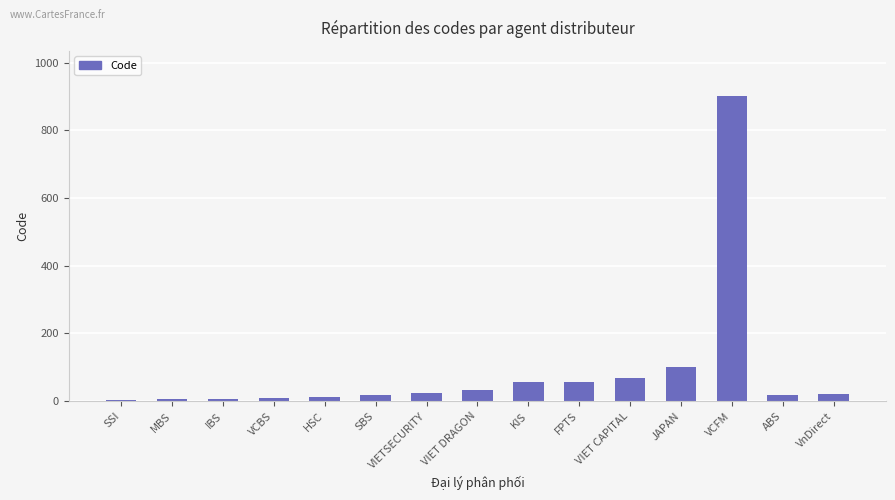

Read the value at JAPAN, to the nearest 100.

100